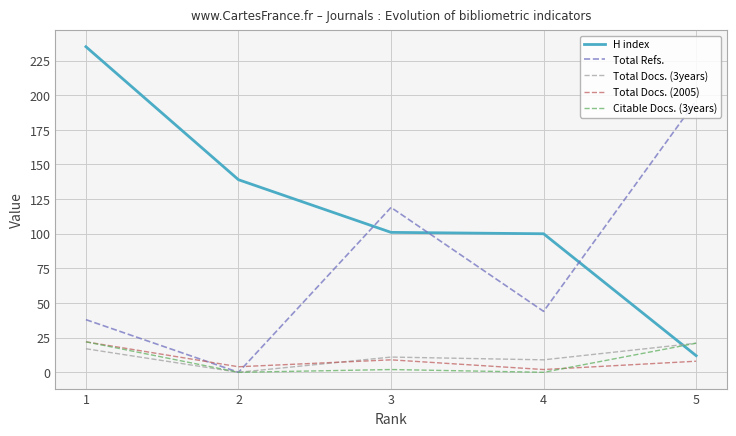

True or false: Total Docs. (3years) and H index cross at least once.

True